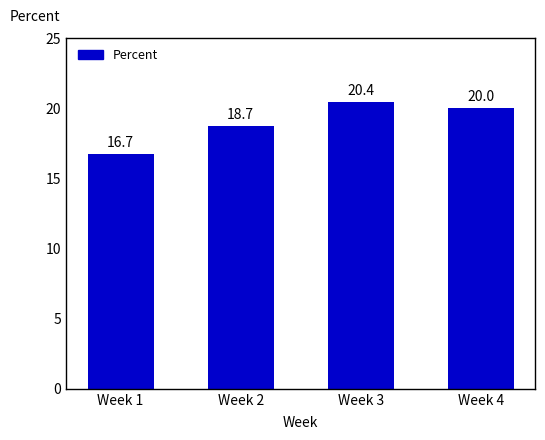

Are the bars horizontal?

No